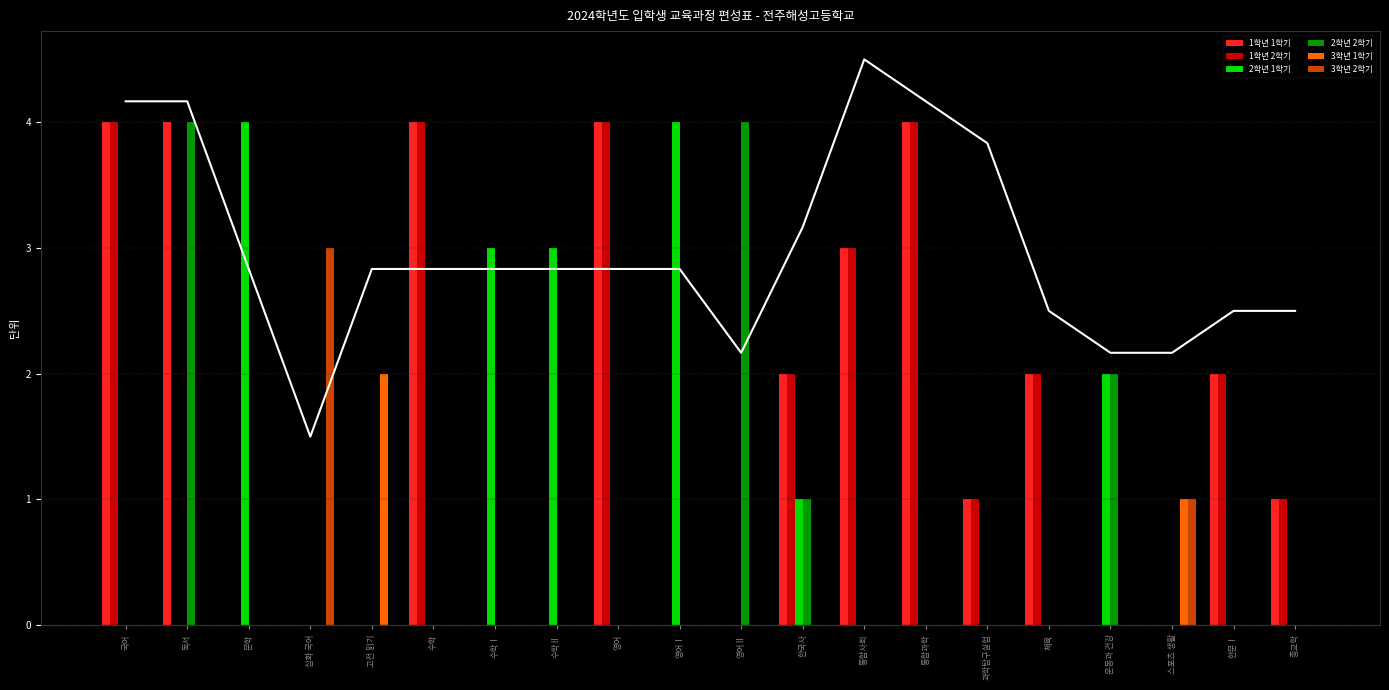

How many positive values does the 3학년 1학기 series have?

2